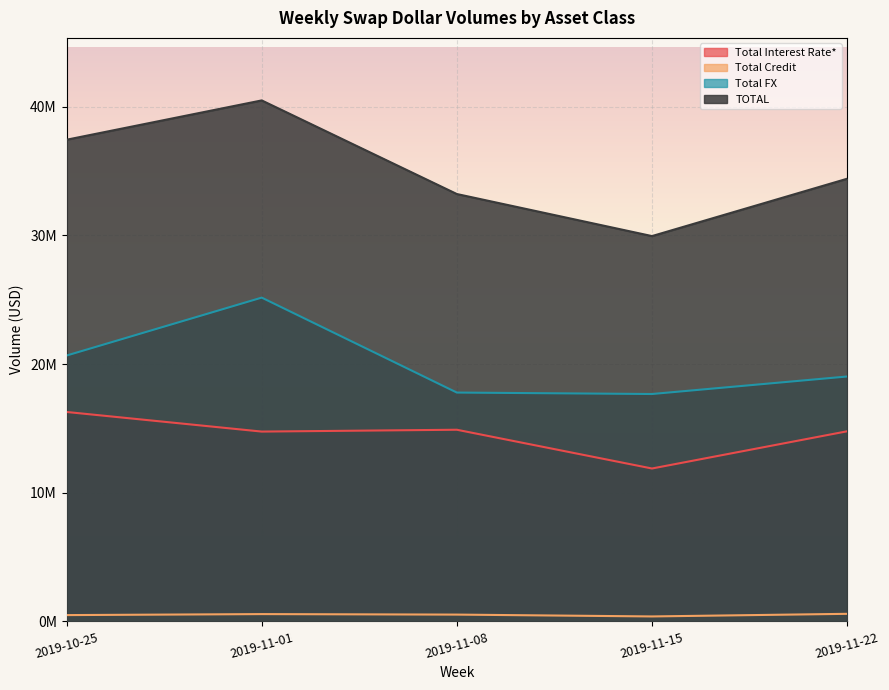

What position from the left is 2019-10-25?

1